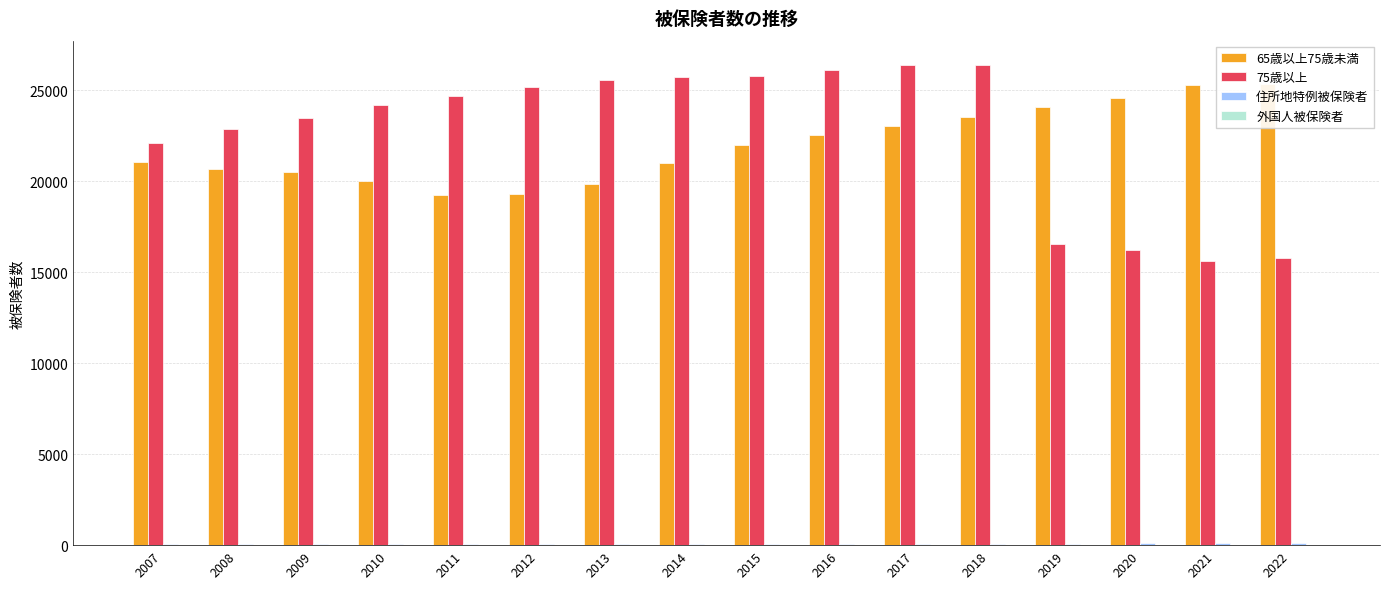

How many series are shown in this chart?

4